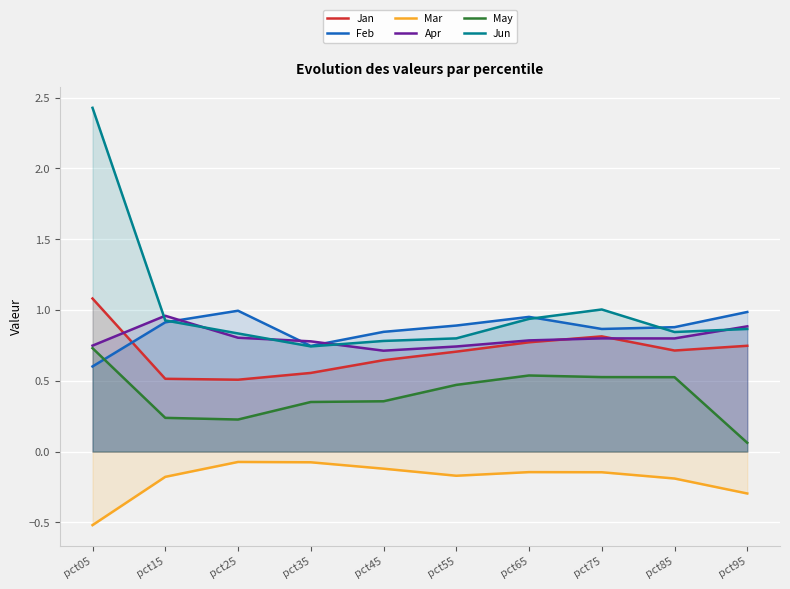

The May series shows 0.5 at pct85. True or false?

True